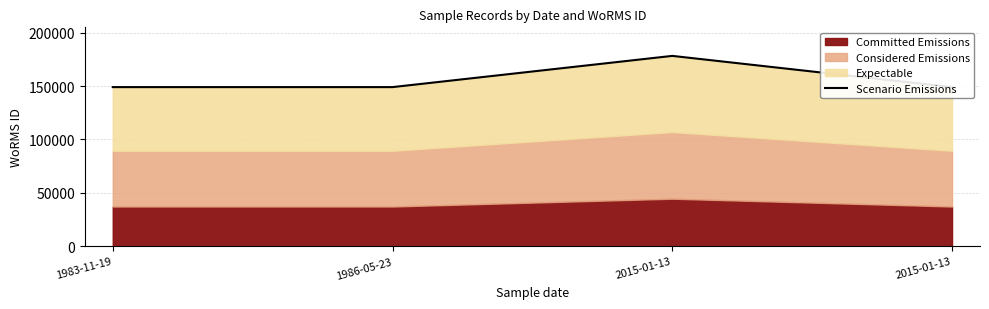

Approximately how many times larger is the value at 2015-01-13 compared to 2015-01-13?

1.2